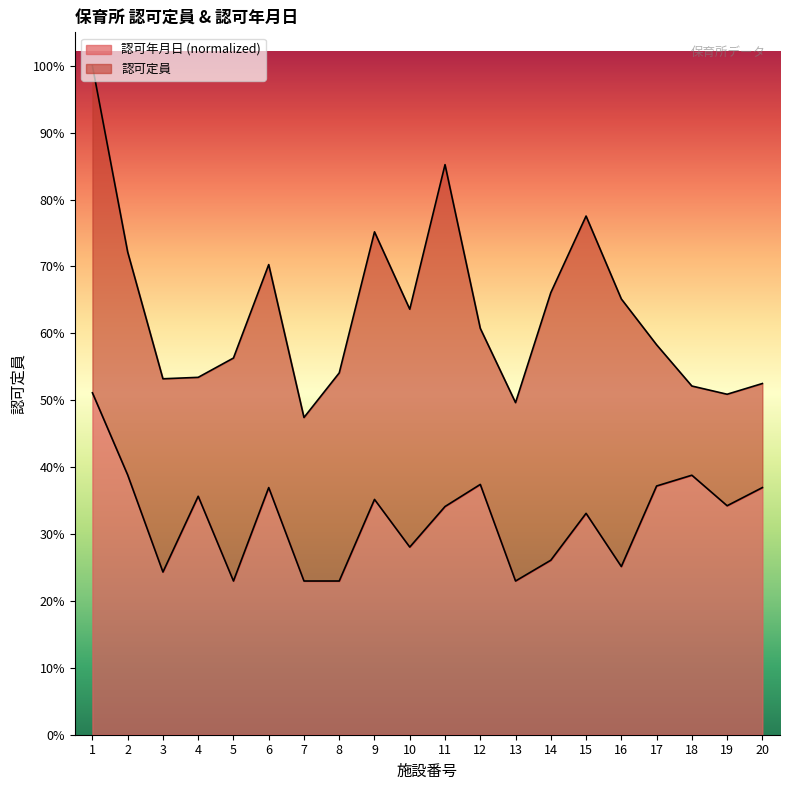

Between 18 and 1, which is larger?

1